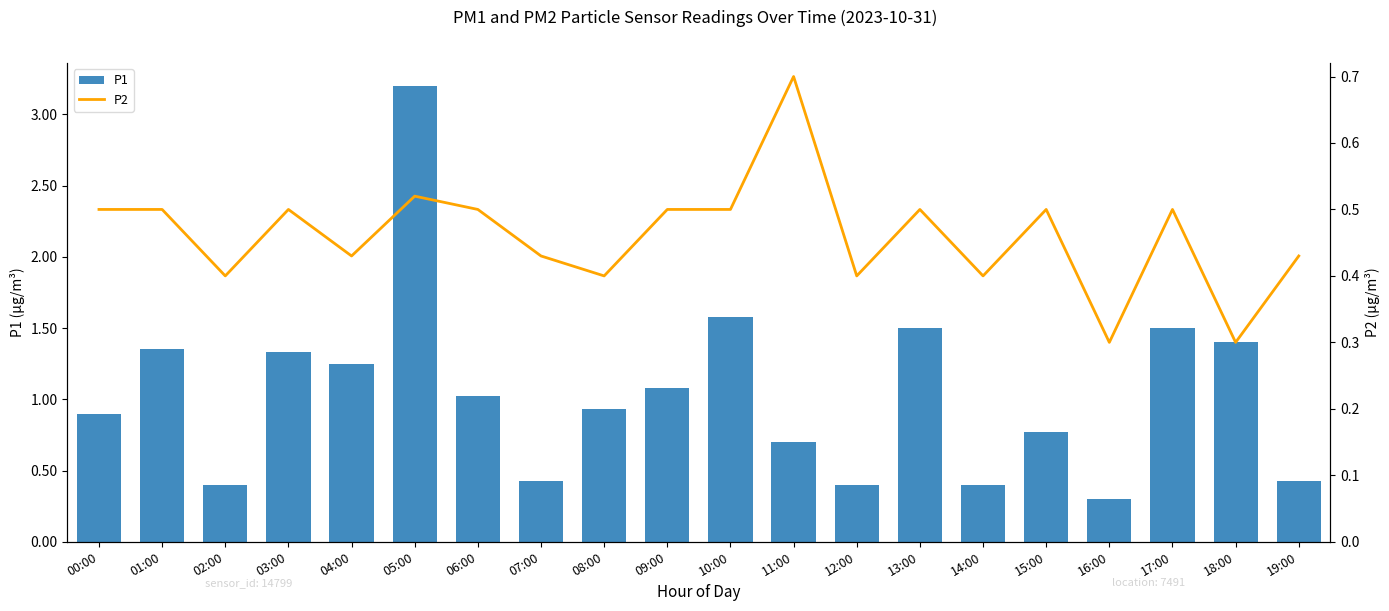

Rank the series at 17:00 from highest to lowest value.

P1, P2